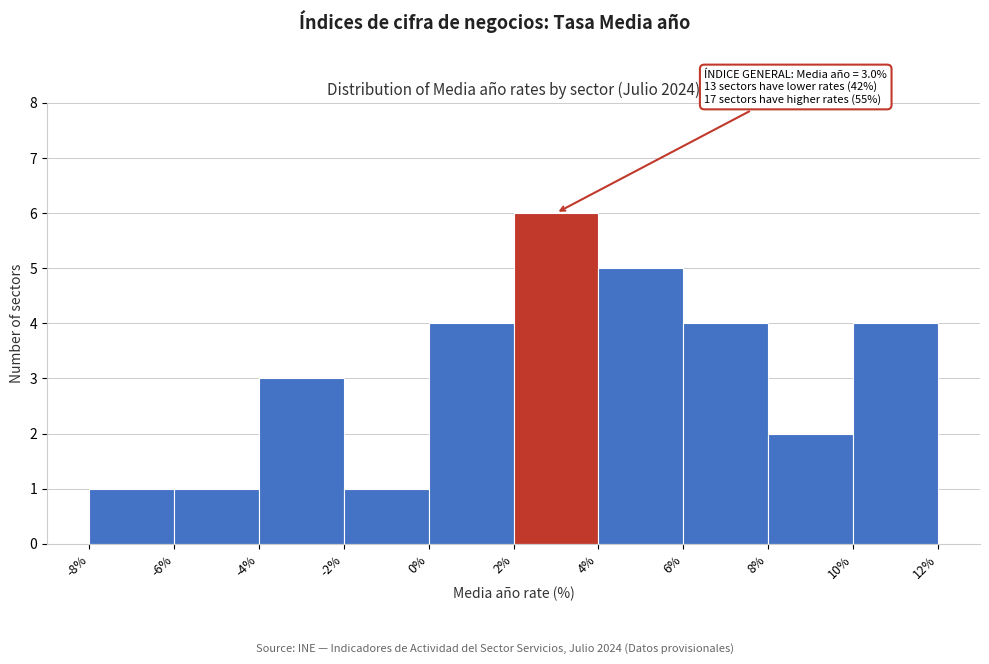

Over which range of the x-axis is the bar tallest?

2% to 4%